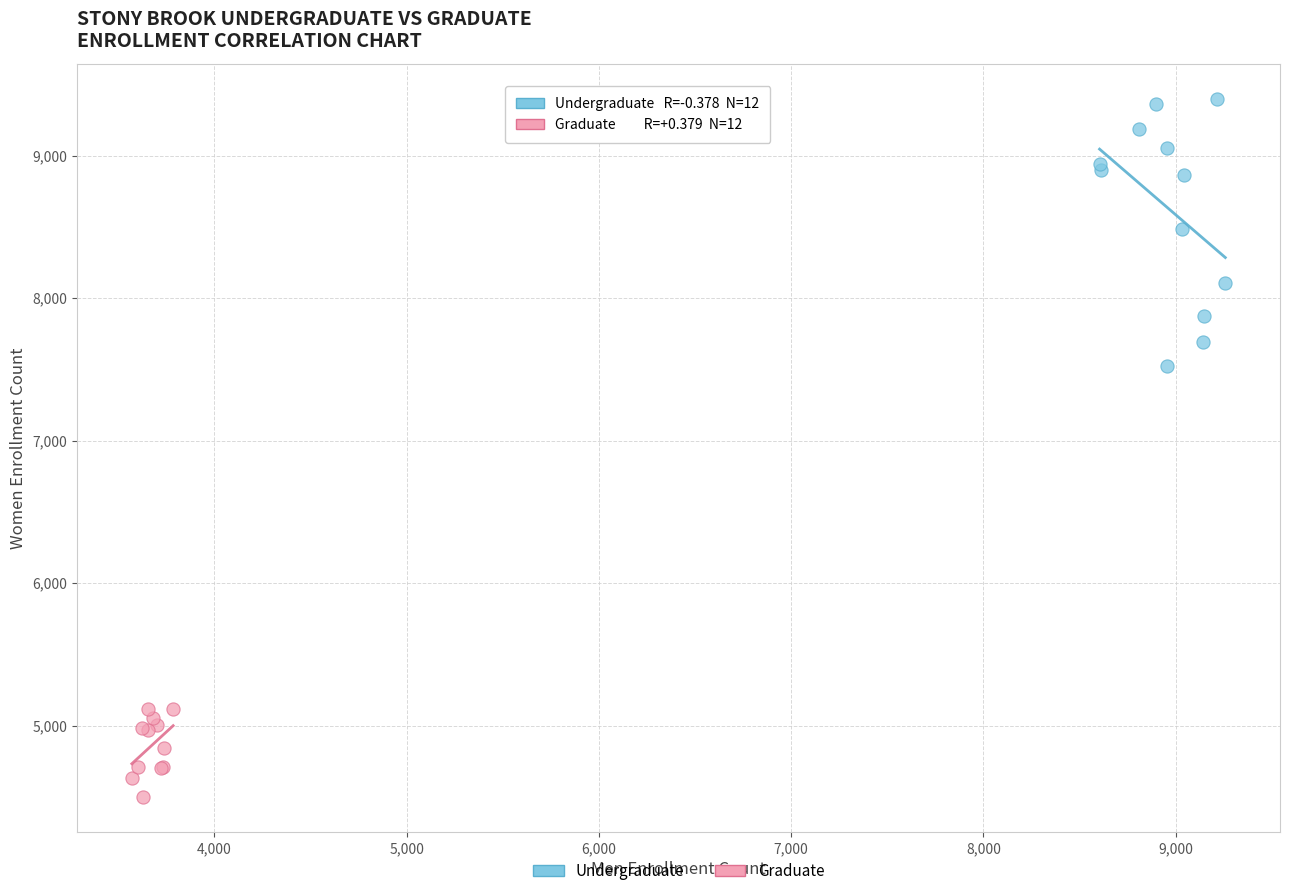

Which series contains the lowest Y value?

Graduate